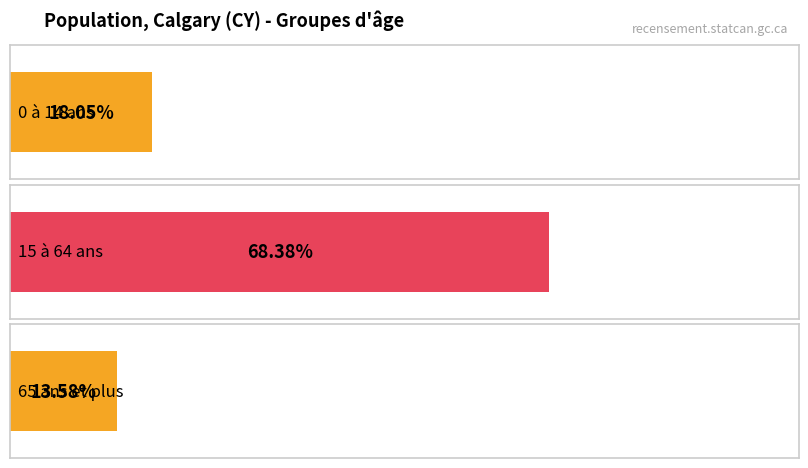

Which series has the widest spread of values?

15 à 64 ans